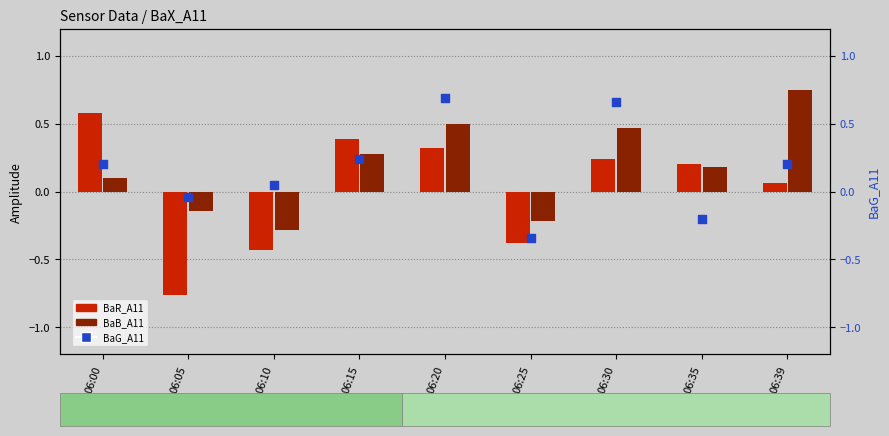

Is the value of BaR_A11 at 06:00 greater than the value of BaG_A11 at 06:25?

Yes